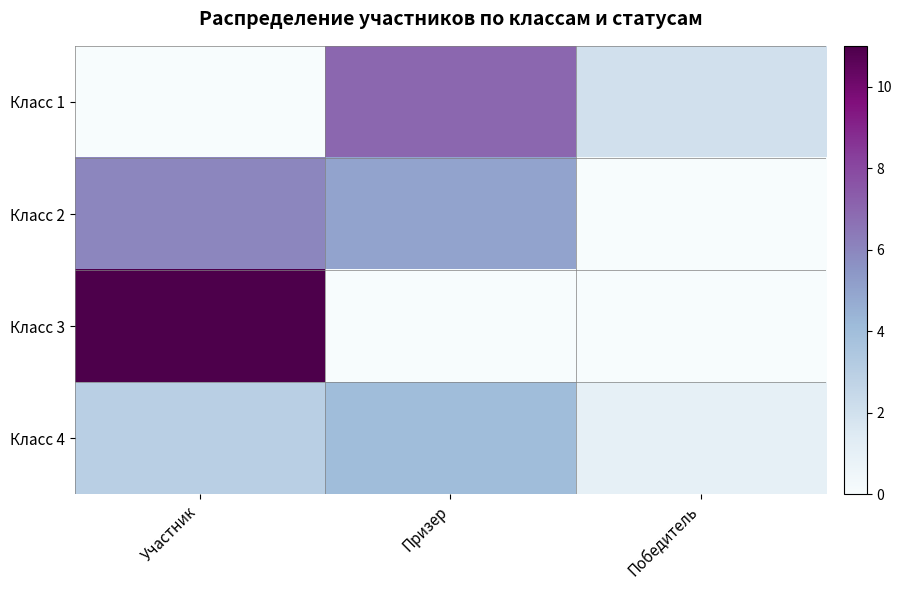

At Призер, list the series in order from smallest to largest.

Класс 3, Класс 4, Класс 2, Класс 1